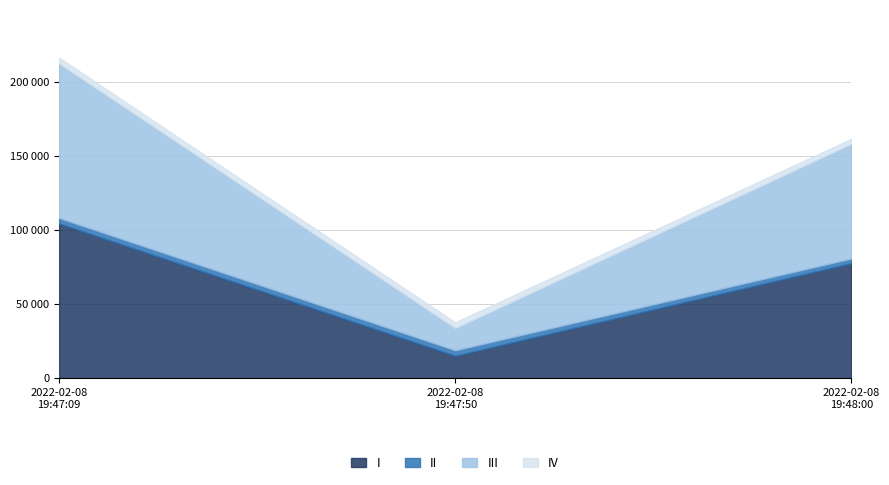

What is the sum of all I values?

197083.0